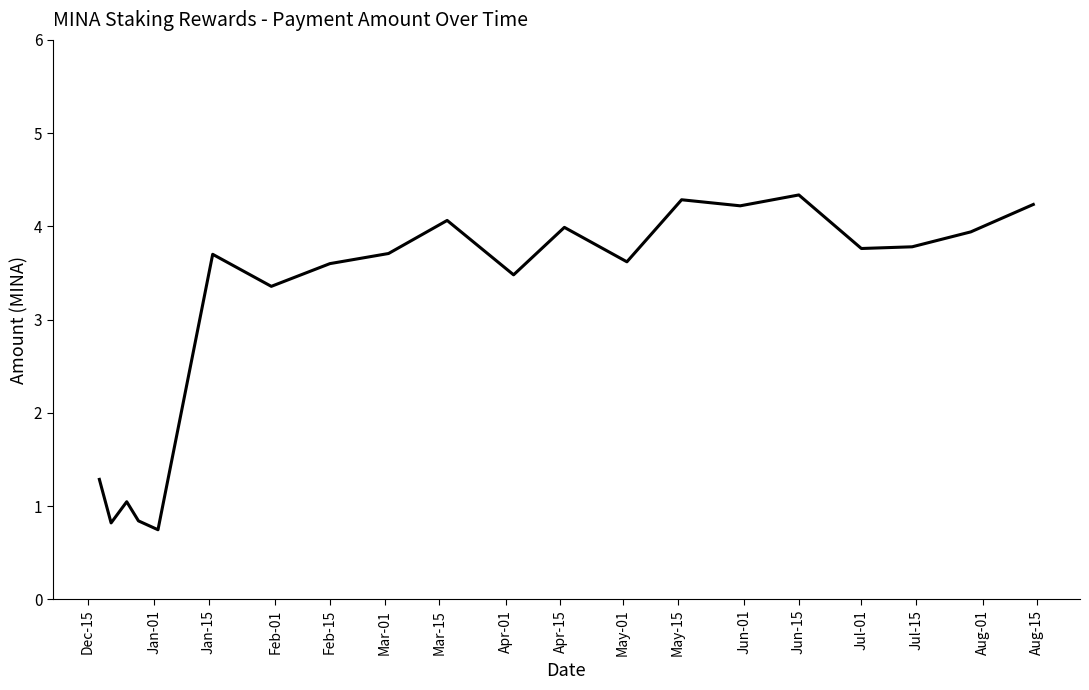

What is the difference between the maximum and minimum values?

3.6